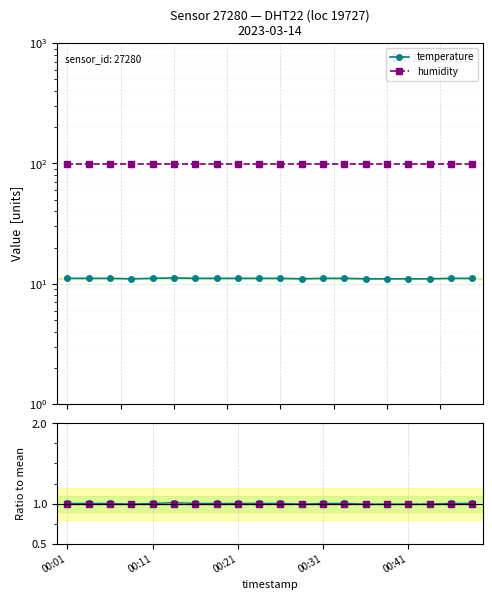

The humidity series shows 1.8 at 17. True or false?

False